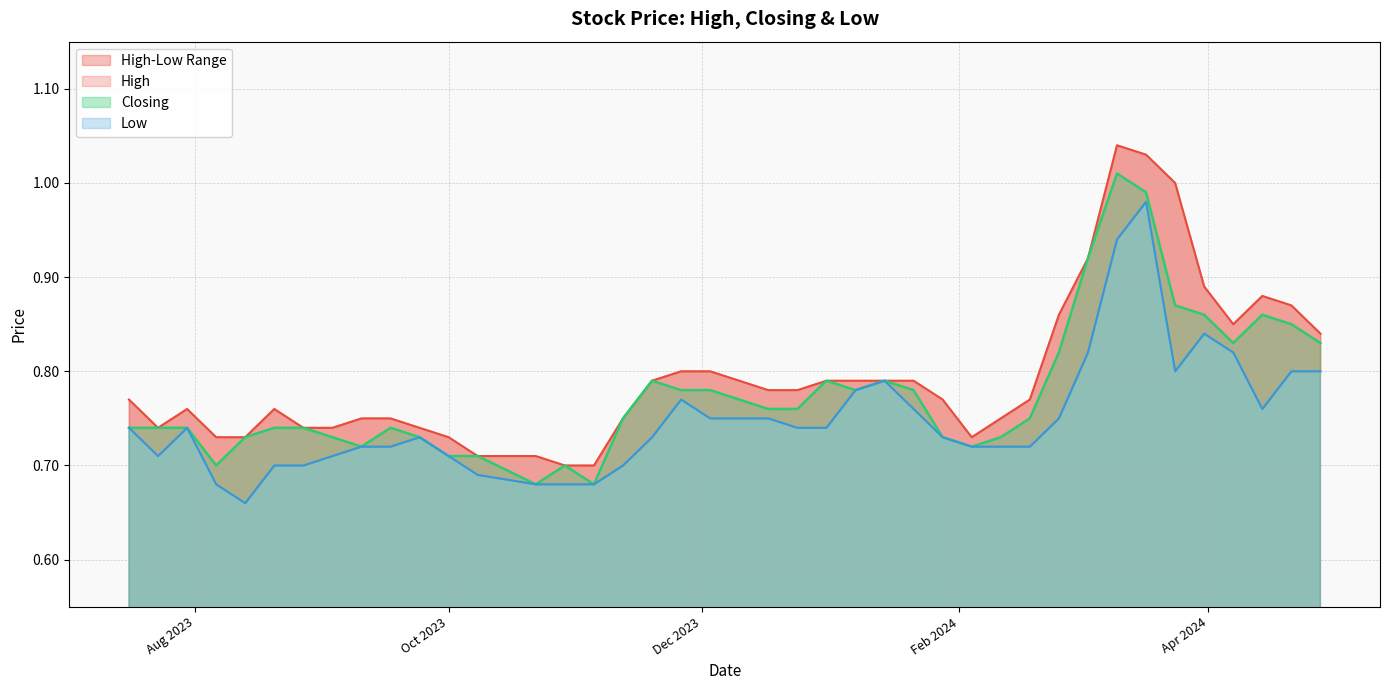

Rank the series by their maximum value, from highest to lowest.

High, Closing, Low